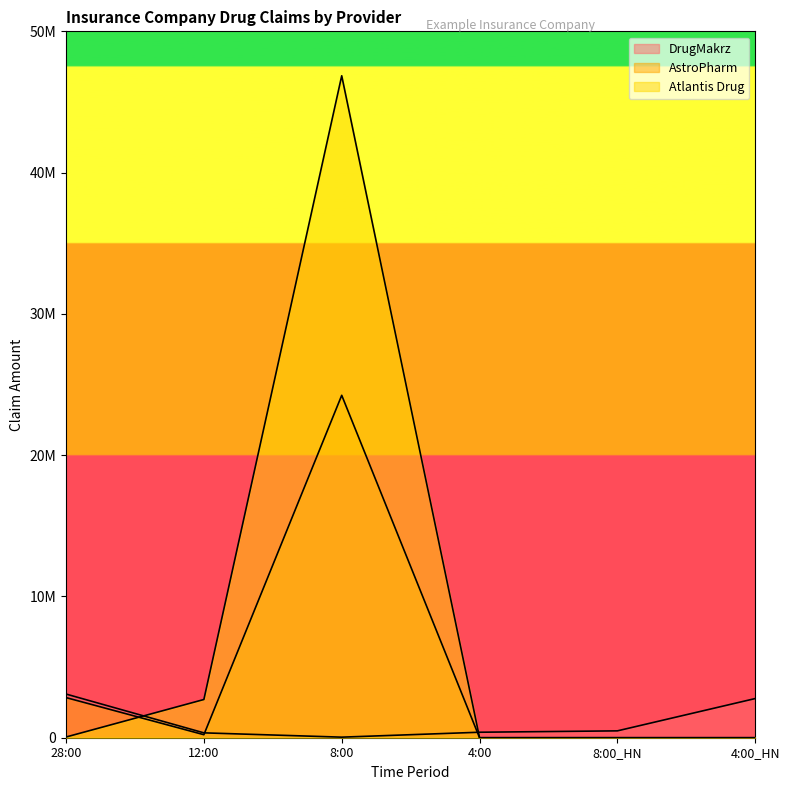

What are all the series names shown in the legend?

DrugMakrz, AstroPharm, Atlantis Drug